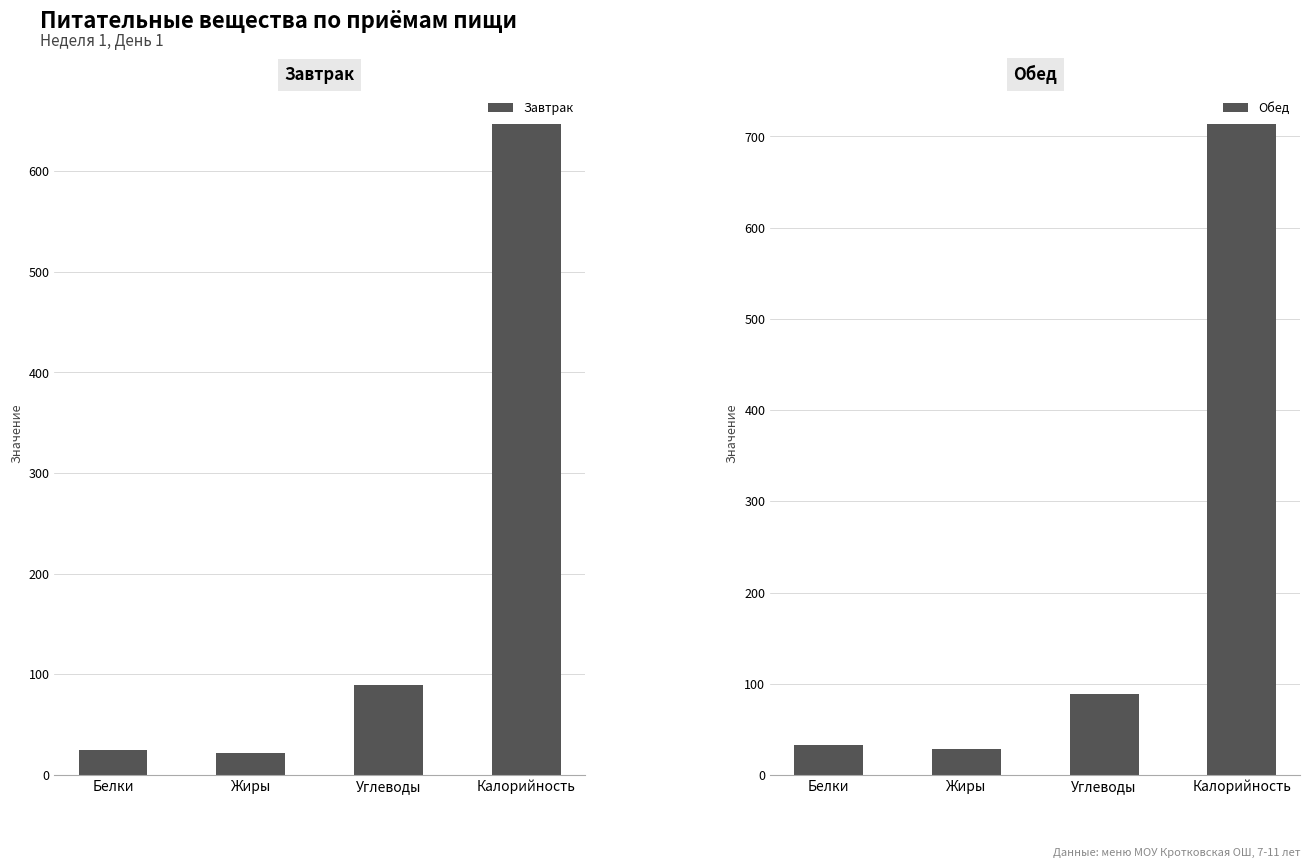

What is the difference between the second highest and minimum values in the Завтрак series?

67.5